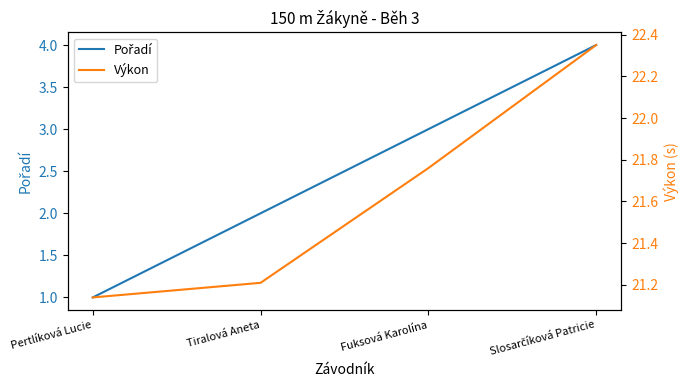

What are all the series names shown in the legend?

Pořadí, Výkon